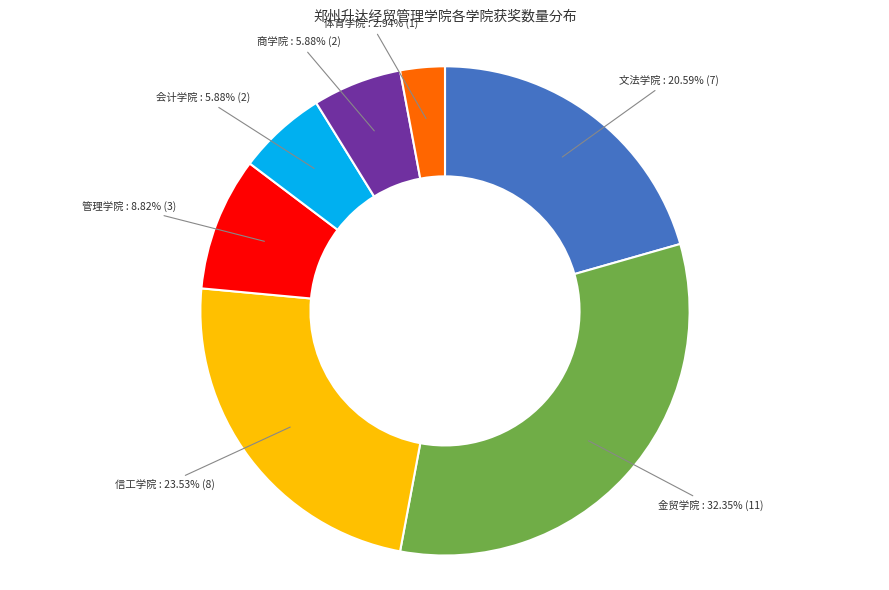

Does any single category account for the majority?

No